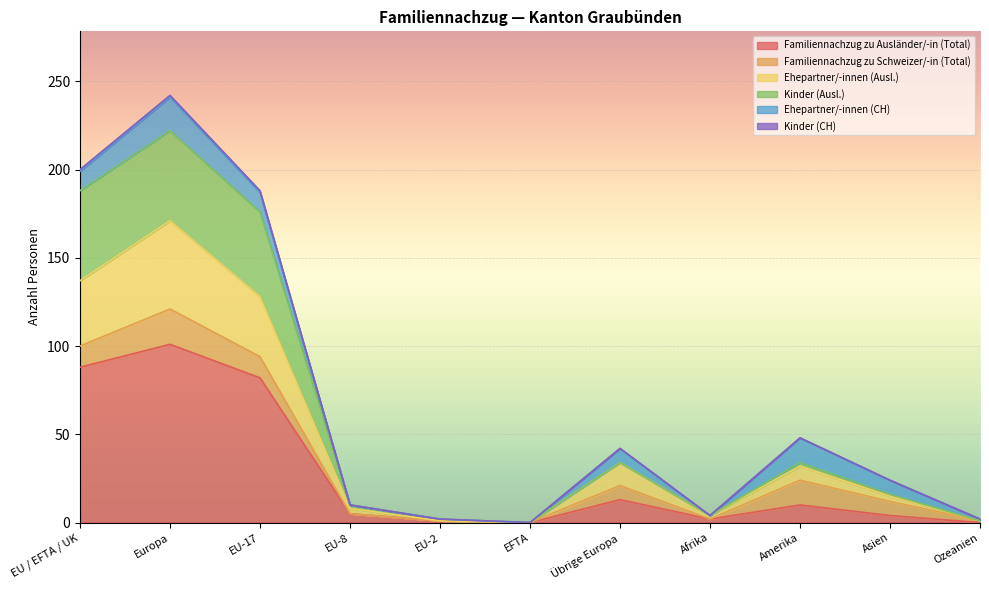

How many data points does each series have?

11